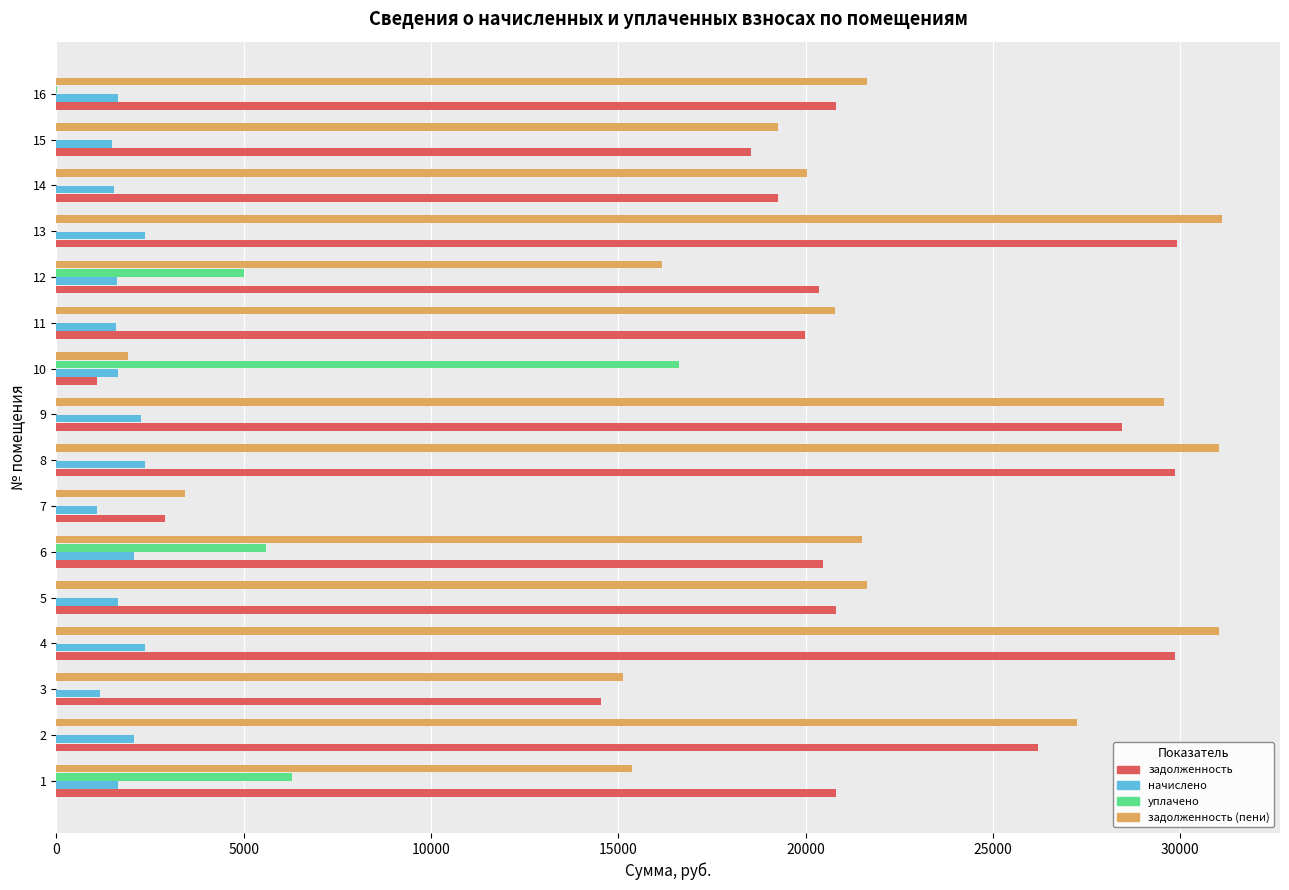

The value of задолженность at 9 is 15088.9. True or false?

False